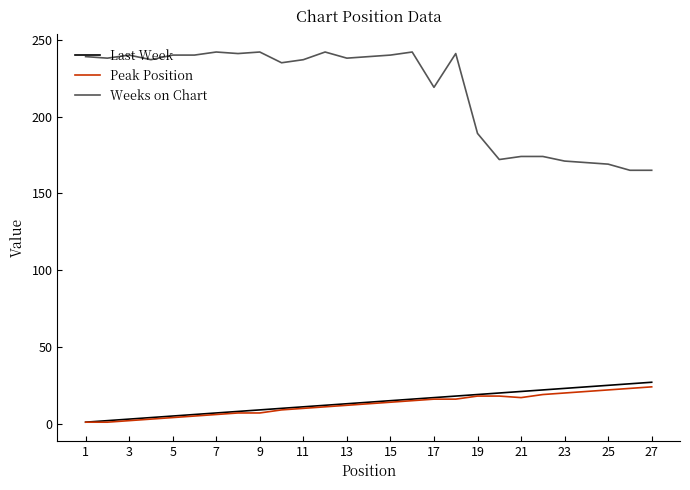

What is the difference between the maximum and minimum values in the Peak Position series?

23